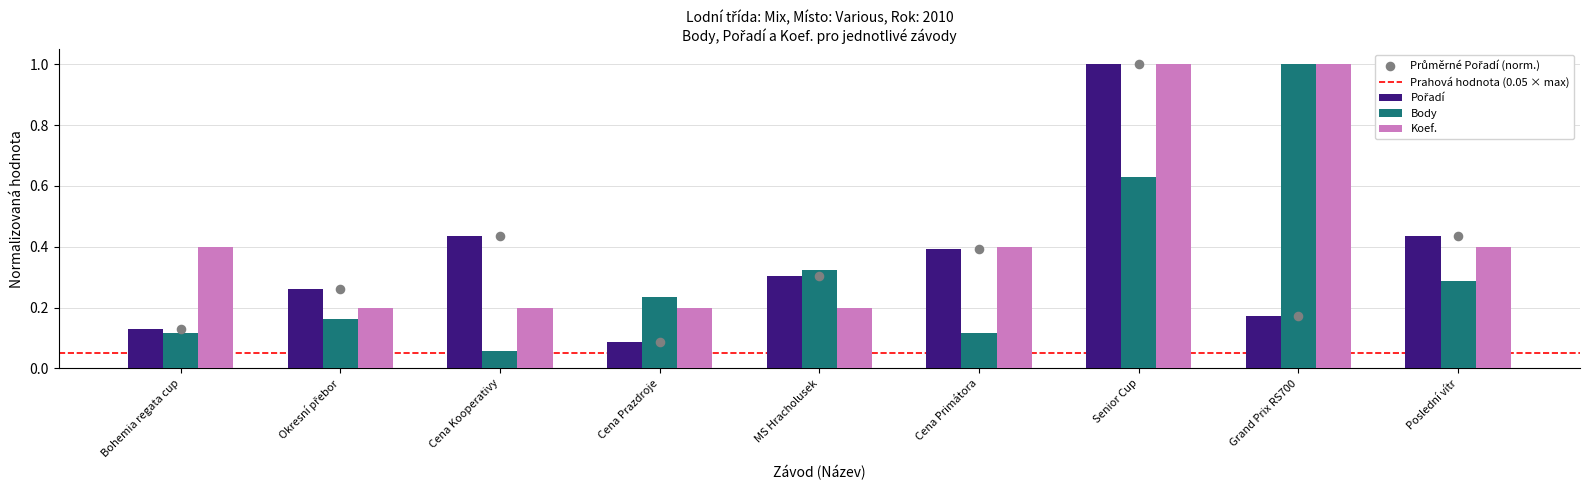

What is the total value across all series at Grand Prix RS700?

2.2